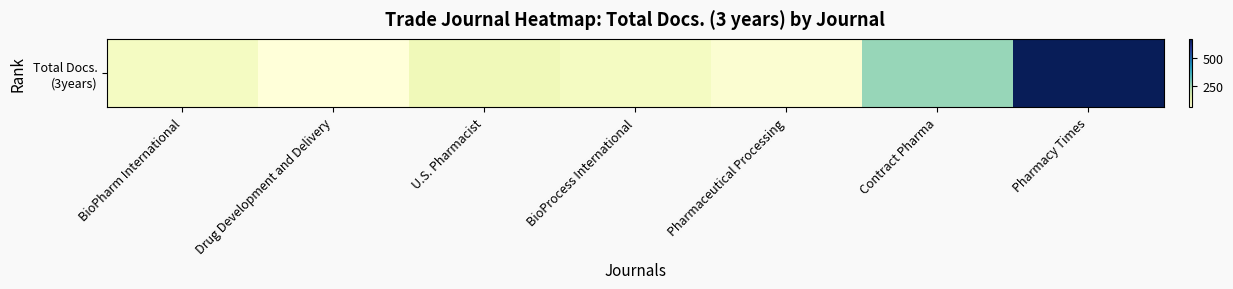

What is the change in value from Drug Development and Delivery to U.S. Pharmacist?

+62